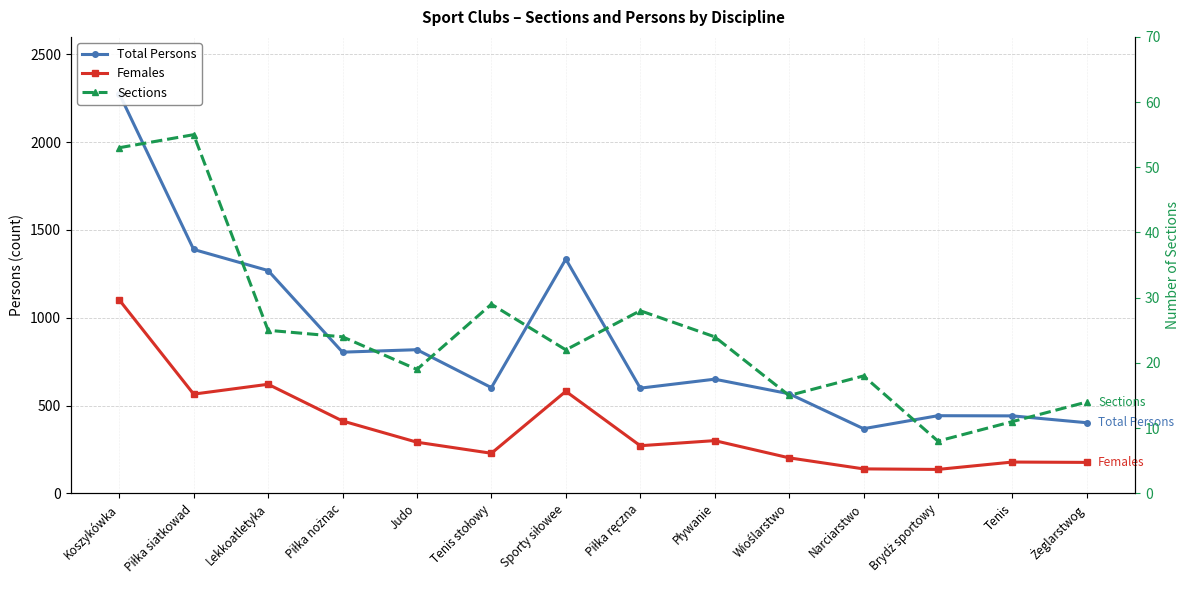

What position from the right is Piłka nożnac?

11